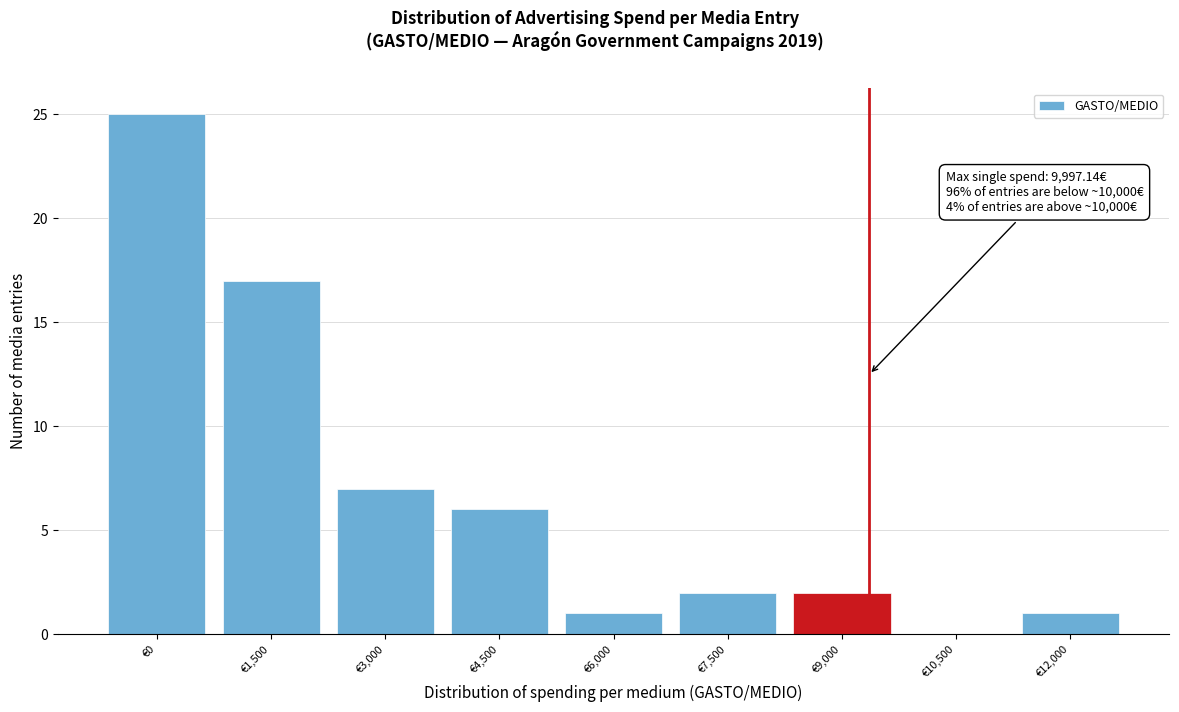

Reading right to left, extract all data points from this chart.

€12,000=1	€10,500=0	€9,000=2	€7,500=2	€6,000=1	€4,500=6	€3,000=7	€1,500=17	€0=25